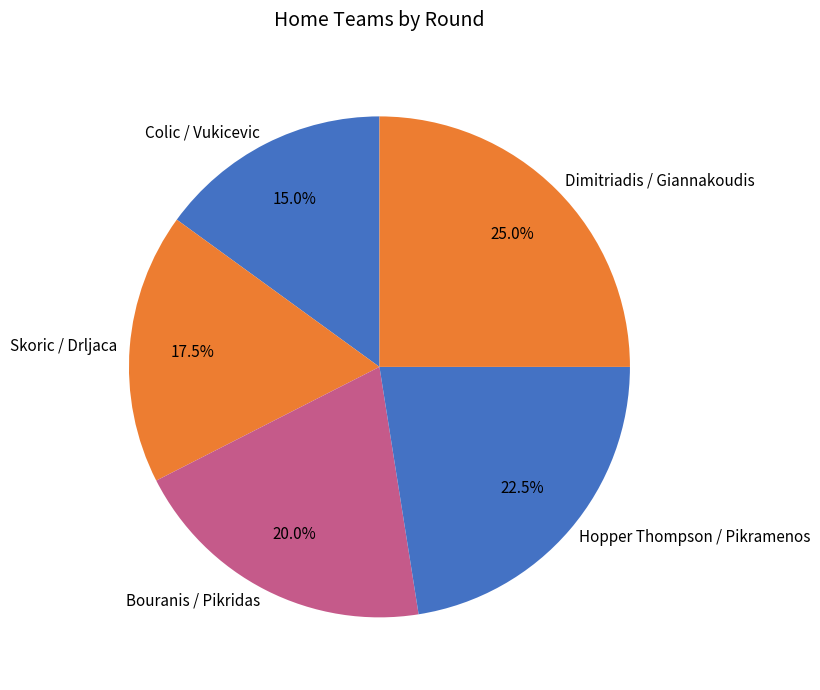

Does any single category account for the majority?

No